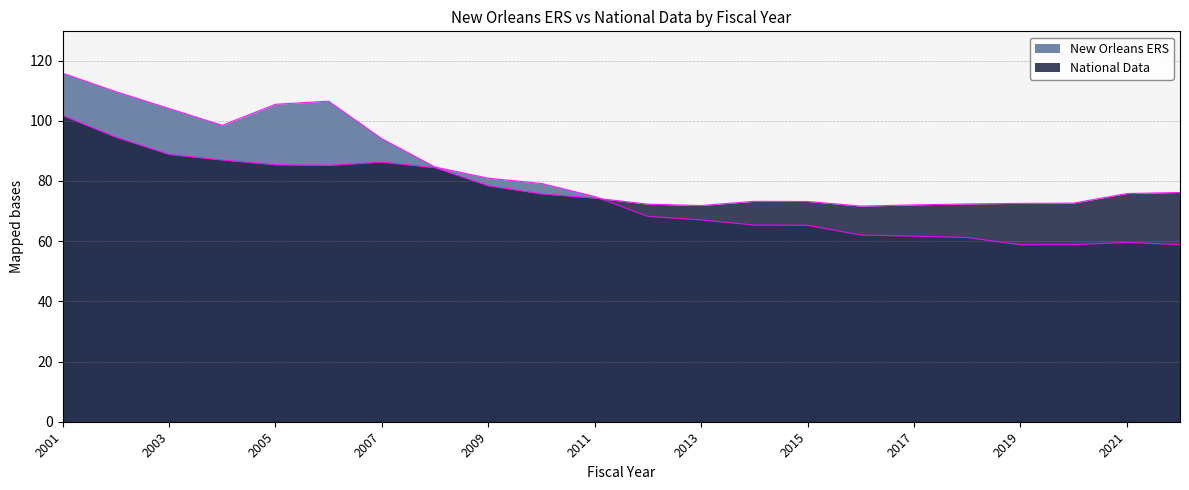

What is the average value of the New Orleans ERS series?

79.1